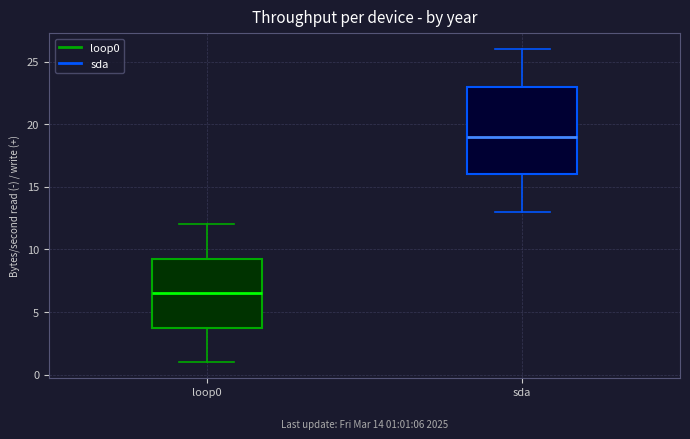

Which box has the highest median line?

sda